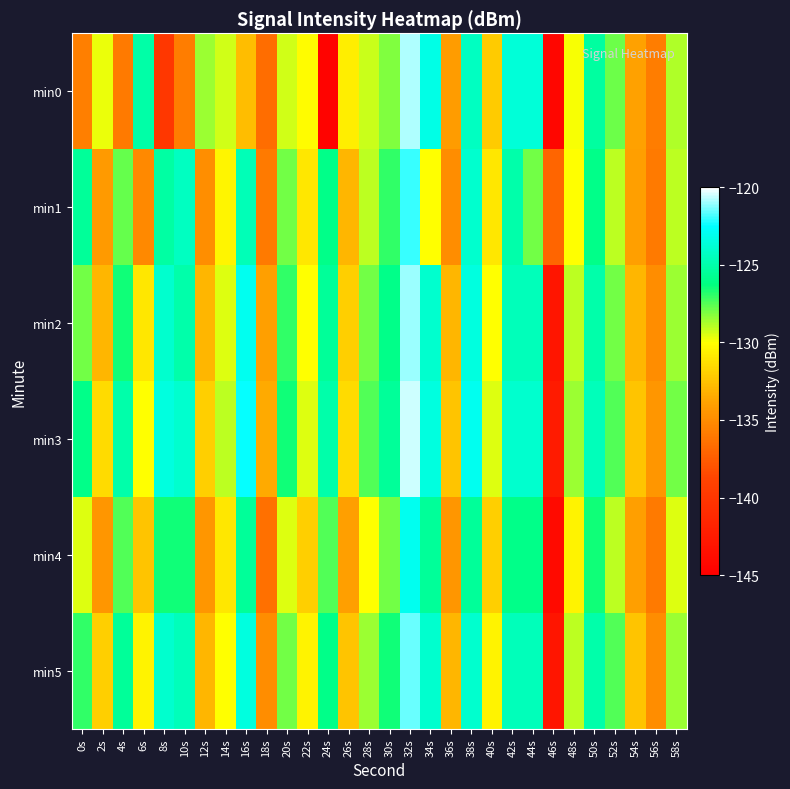

Reading right to left, list all the values displayed in this chart.

min0: 58s=-128.8	56s=-135.8	54s=-133.9	52s=-127.9	50s=-125.3	48s=-129.9	46s=-144.4	44s=-123.7	42s=-123.7	40s=-132.1	38s=-124.4	36s=-134.2	34s=-123.2	32s=-120.8	30s=-128.2	28s=-129.2	26s=-130.7	24s=-144.6	22s=-130.1	20s=-129.3	18s=-136.6	16s=-132.7	14s=-129.3	12s=-128.5	10s=-135.8	8s=-139.9	6s=-125.1	4s=-135.9	2s=-129.8	0s=-135.6
min1: 58s=-129.0	56s=-136.0	54s=-134.0	52s=-129.0	50s=-126.0	48s=-130.0	46s=-137.0	44s=-128.0	42s=-125.0	40s=-131.0	38s=-124.0	36s=-135.0	34s=-130.0	32s=-122.0	30s=-127.0	28s=-129.0	26s=-133.0	24s=-126.0	22s=-131.0	20s=-128.0	18s=-136.0	16s=-124.7	14s=-130.4	12s=-134.9	10s=-124.4	8s=-125.2	6s=-135.1	4s=-127.8	2s=-134.3	0s=-125.5
min2: 58s=-128.5	56s=-135.0	54s=-133.0	52s=-128.0	50s=-125.0	48s=-129.0	46s=-143.0	44s=-124.5	42s=-124.5	40s=-130.0	38s=-123.5	36s=-133.0	34s=-124.0	32s=-121.0	30s=-126.0	28s=-128.0	26s=-132.0	24s=-125.5	22s=-130.0	20s=-127.0	18s=-134.0	16s=-123.0	14s=-129.5	12s=-133.0	10s=-125.0	8s=-124.0	6s=-131.0	4s=-126.5	2s=-133.0	0s=-128.0
min3: 58s=-128.0	56s=-134.5	54s=-132.5	52s=-127.5	50s=-124.5	48s=-128.5	46s=-142.5	44s=-124.0	42s=-124.0	40s=-129.5	38s=-123.0	36s=-132.5	34s=-123.5	32s=-120.5	30s=-125.5	28s=-127.5	26s=-131.5	24s=-125.0	22s=-129.5	20s=-126.5	18s=-133.5	16s=-122.5	14s=-129.0	12s=-132.0	10s=-124.0	8s=-123.5	6s=-130.0	4s=-125.0	2s=-131.5	0s=-126.0
min4: 58s=-129.5	56s=-136.0	54s=-134.0	52s=-129.0	50s=-126.5	48s=-130.5	46s=-144.0	44s=-126.0	42s=-126.0	40s=-132.0	38s=-125.5	36s=-134.5	34s=-125.5	32s=-123.0	30s=-128.0	28s=-130.0	26s=-134.0	24s=-127.5	22s=-132.0	20s=-129.5	18s=-136.5	16s=-125.5	14s=-131.0	12s=-134.5	10s=-126.5	8s=-126.5	6s=-132.5	4s=-127.5	2s=-134.5	0s=-129.5
min5: 58s=-128.5	56s=-135.0	54s=-132.5	52s=-127.5	50s=-125.0	48s=-129.0	46s=-143.0	44s=-124.5	42s=-124.5	40s=-130.5	38s=-124.0	36s=-133.0	34s=-124.0	32s=-121.5	30s=-126.5	28s=-128.5	26s=-132.5	24s=-126.0	22s=-130.5	20s=-128.0	18s=-135.0	16s=-123.5	14s=-130.0	12s=-133.0	10s=-124.5	8s=-124.0	6s=-130.5	4s=-125.5	2s=-132.0	0s=-127.0